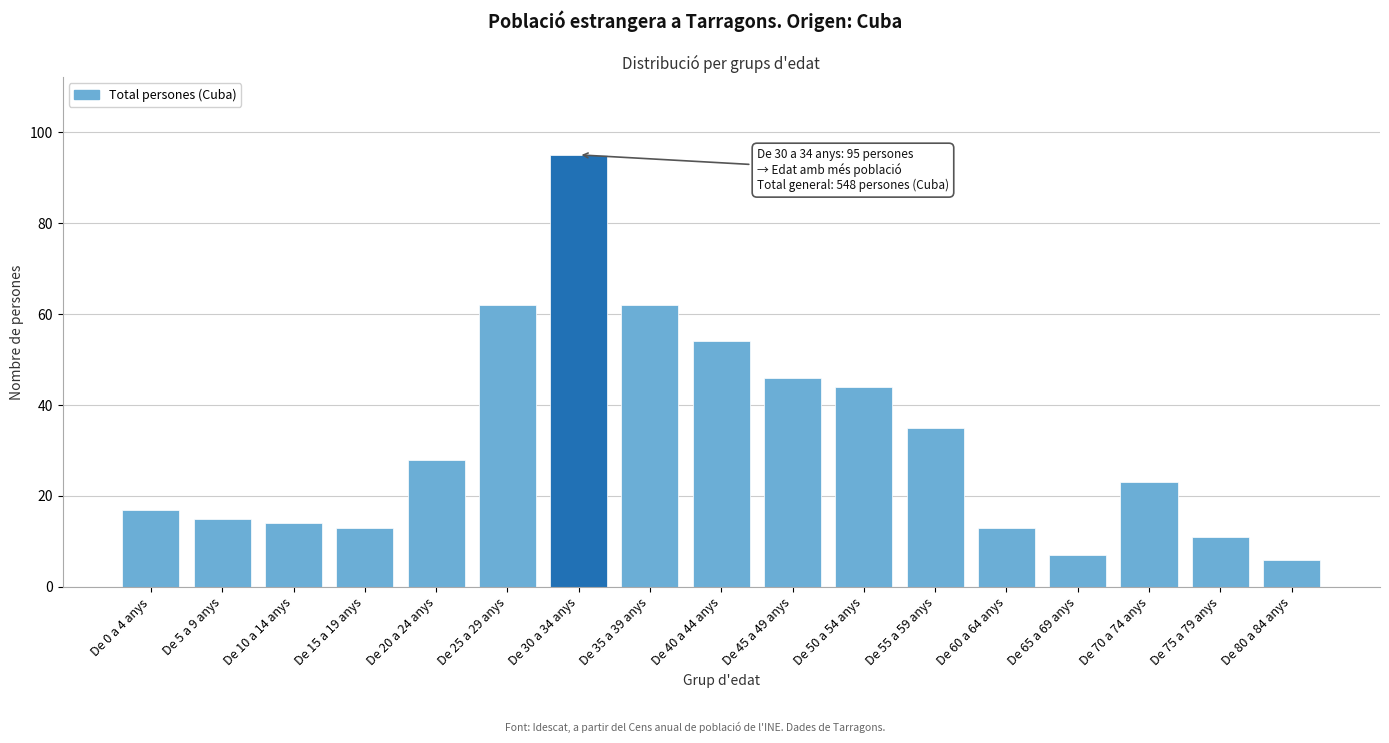

Reading left to right, what are all the values shown in this chart?

17	15	14	13	28	62	95	62	54	46	44	35	13	7	23	11	6